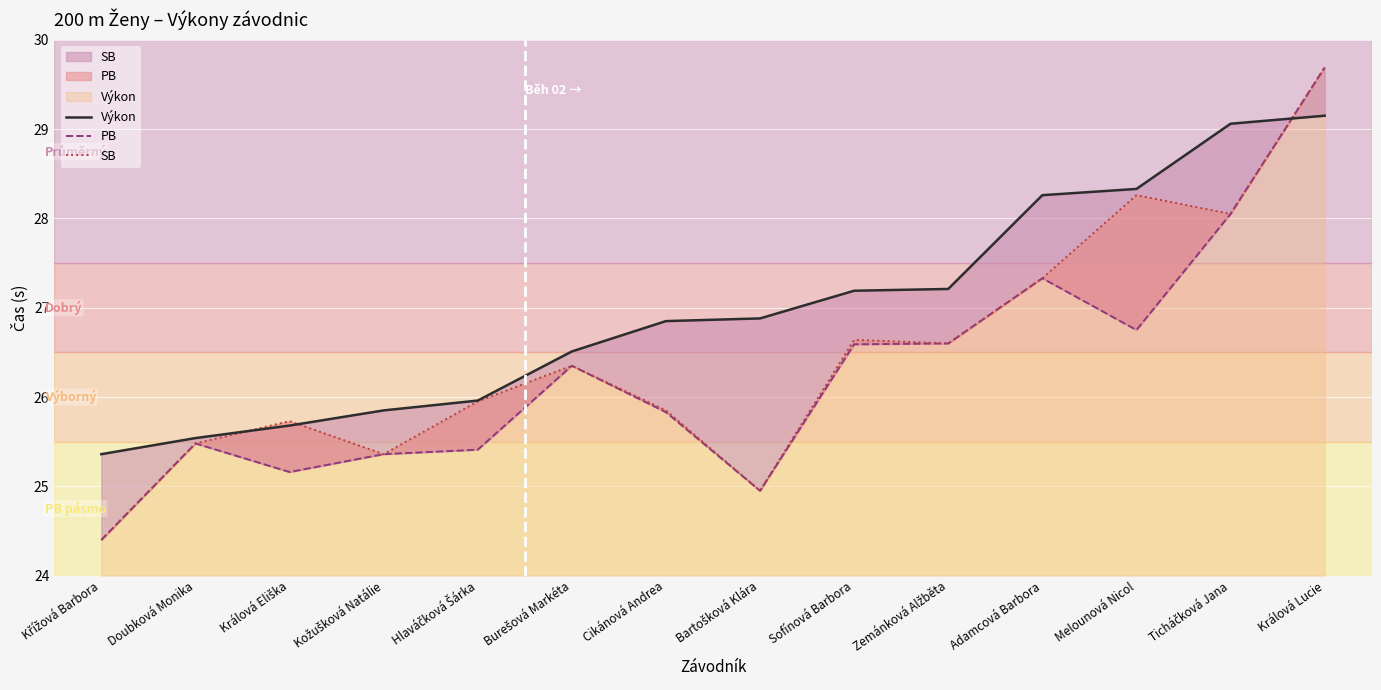

What is the label of the 8th point from the right?

Cikánová Andrea